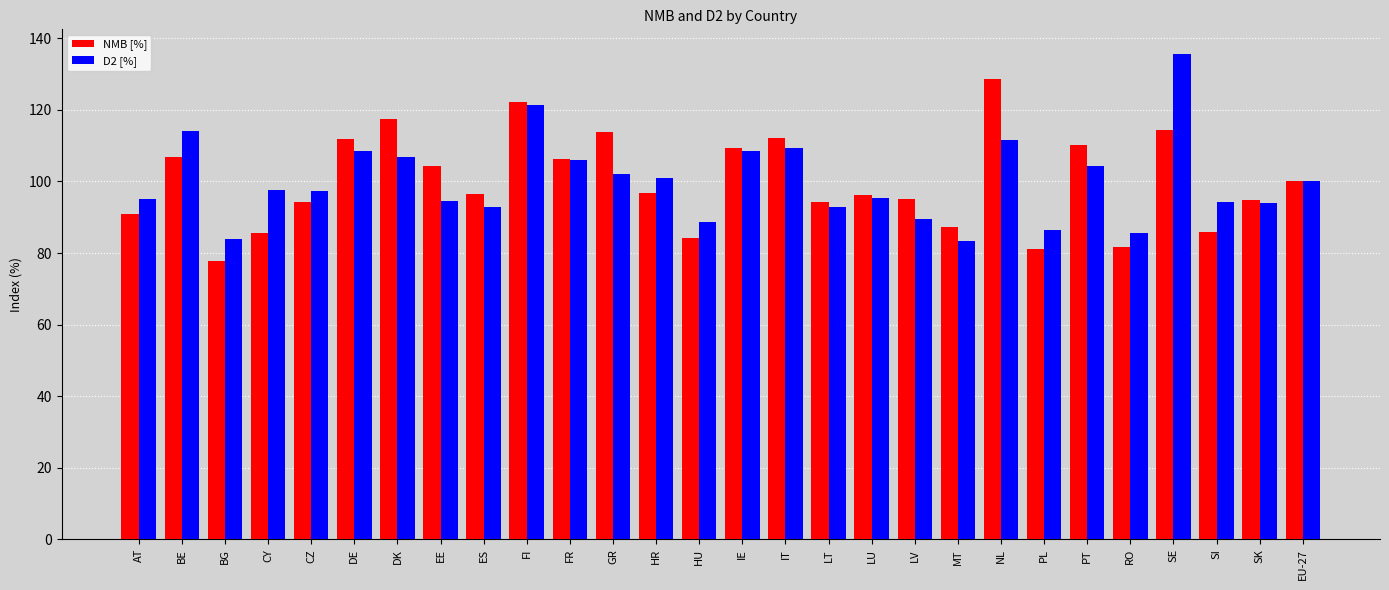

What position from the left is CY?

4